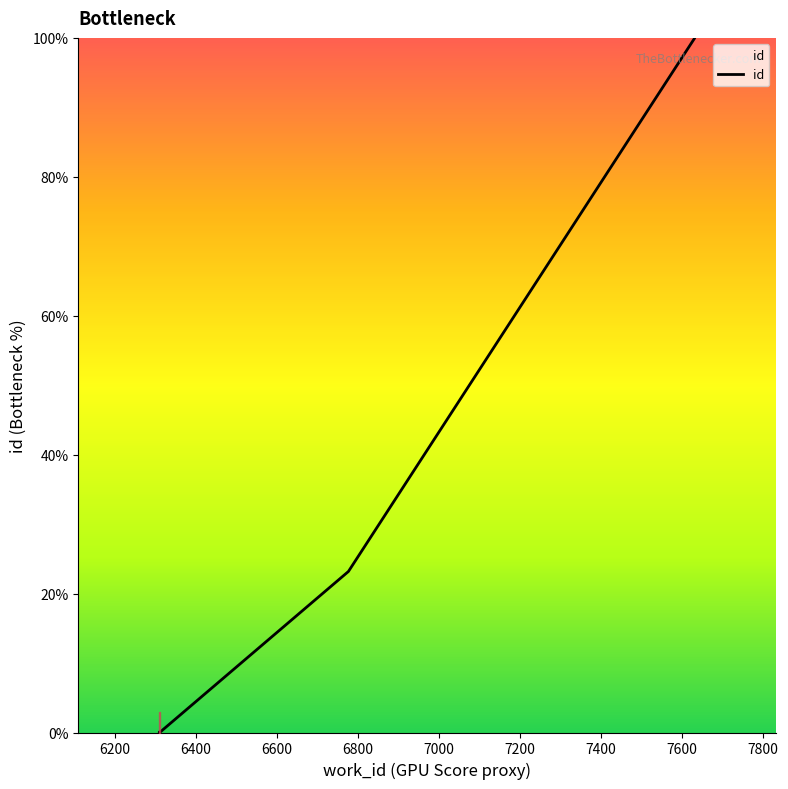

What is the maximum value shown in the chart?

100.0